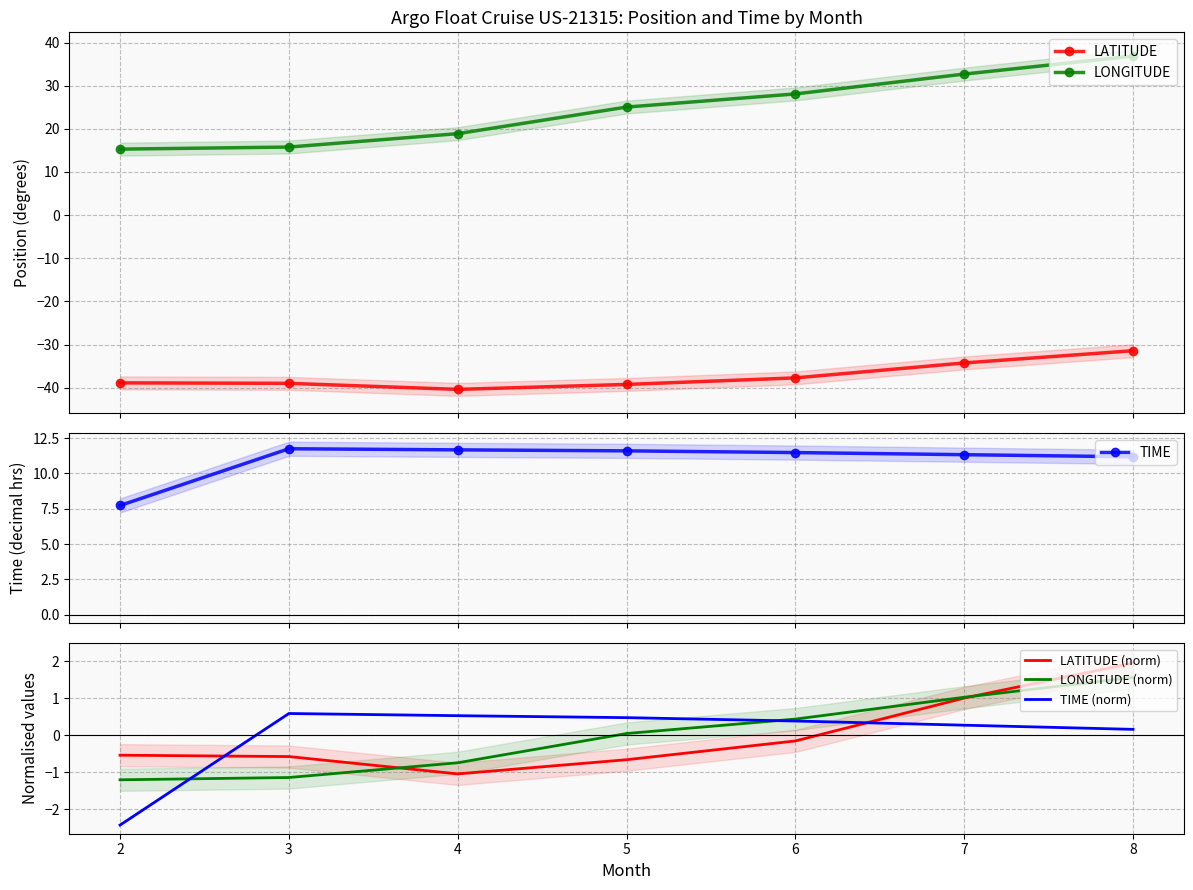

At 7, list the series in order from largest to smallest.

LONGITUDE, TIME, LONGITUDE (norm), LATITUDE (norm), TIME (norm), LATITUDE